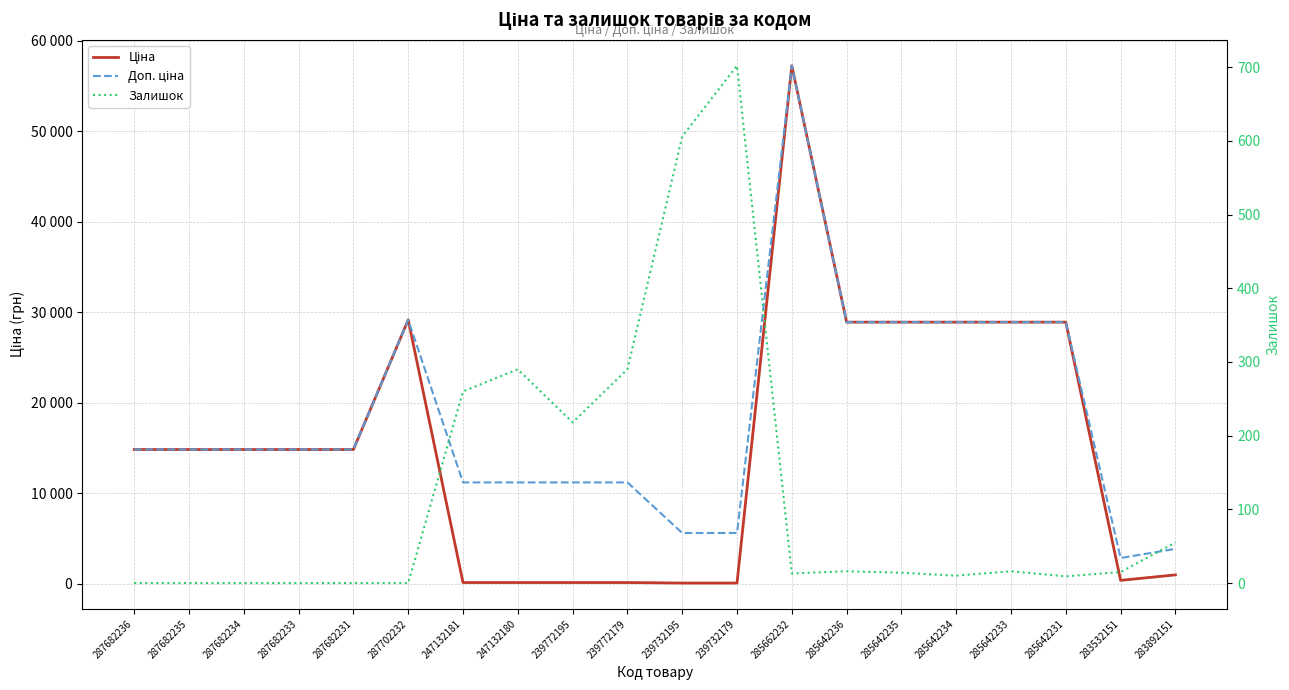

Reading left to right, list all the values displayed in this chart.

Ціна: 14817.6	14817.6	14817.6	14817.6	14817.6	29152.3	111.8	111.8	111.8	111.8	55.9	55.9	57258.0	28901.7	28901.7	28901.7	28901.7	28901.7	352.6	958.4
Доп. ціна: 14817.6	14817.6	14817.6	14817.6	14817.6	29152.3	11182.0	11182.0	11182.0	11182.0	5591.0	5591.0	57258.0	28901.7	28901.7	28901.7	28901.7	28901.7	2821.2	3833.8
Залишок: 0.0	0.0	0.0	0.0	0.0	0.0	260.0	290.0	218.0	290.0	606.0	702.0	13.0	16.0	14.0	10.0	16.0	9.0	15.0	55.0